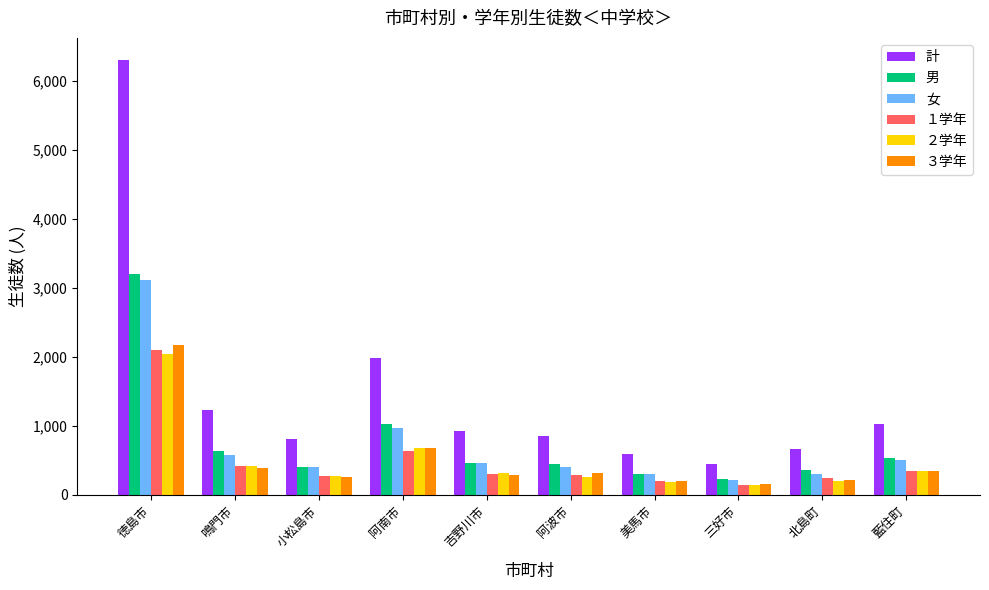

The value of ３学年 at 藍住町 is 344. True or false?

True